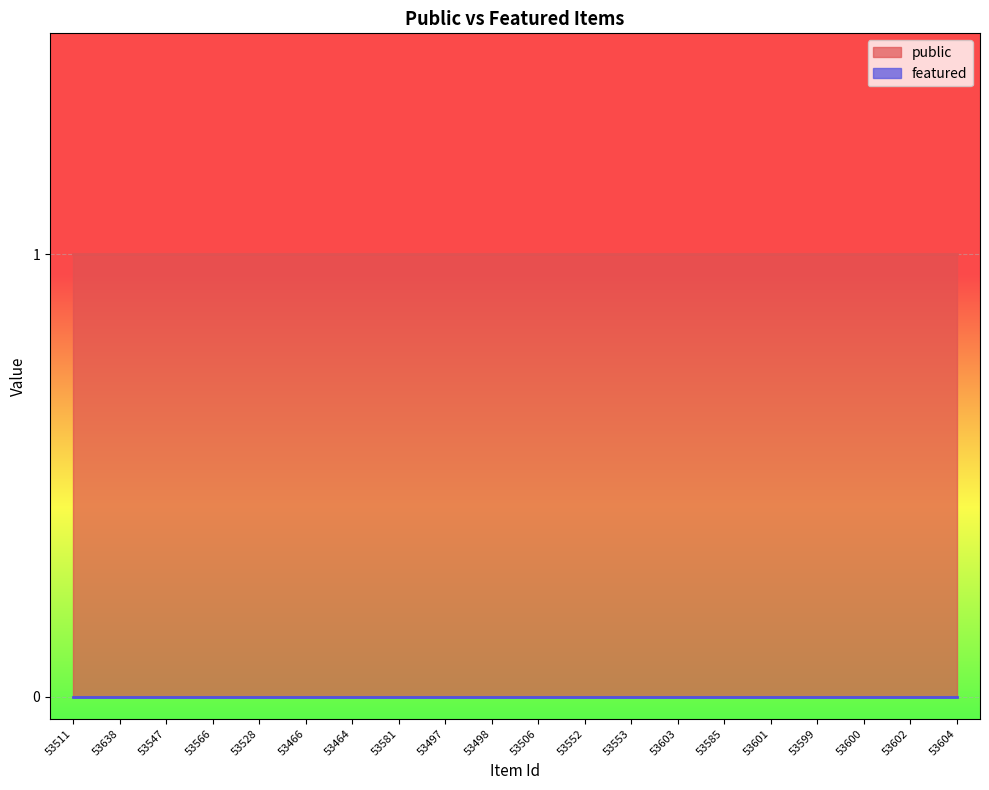

What is the value of the public point at the 5th from the left?

1